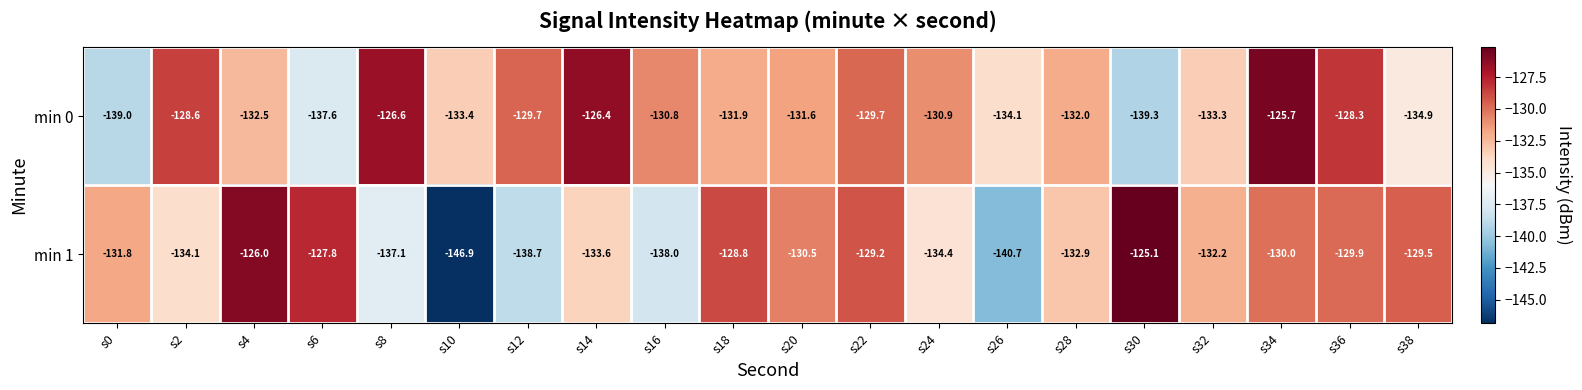

Between s30 and s36, which series saw the biggest shift?

min 0